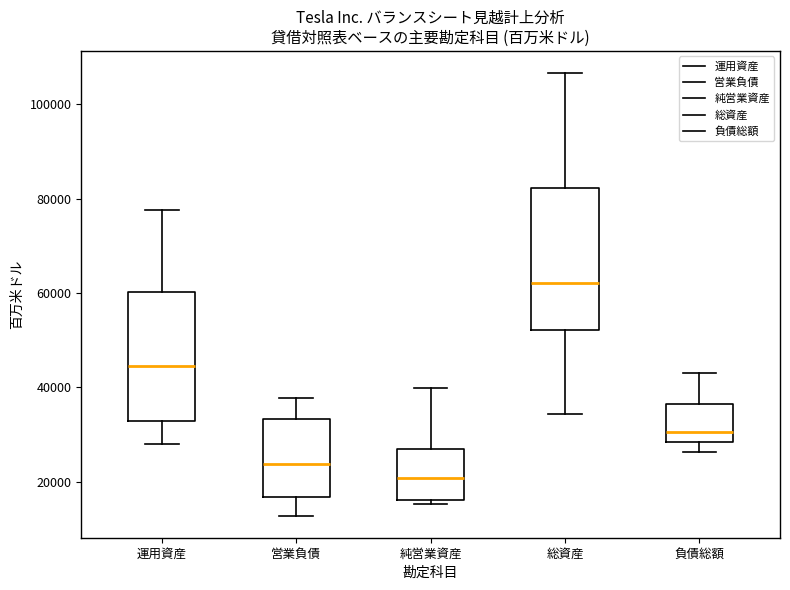

Reading left to right, transcribe this box plot: for each box, give where its median line is, the range the box spans, and where its two whiskers end, as read against the y-axis. The values are not printed on the chart, so give them approximately, as read against the axis.

運用資産: median 44000, box 32000 to 60000, whiskers 28000 to 78000
営業負債: median 24000, box 16000 to 34000, whiskers 12000 to 38000
純営業資産: median 20000, box 16000 to 26000, whiskers 16000 (just below the box's lower edge) to 40000
総資産: median 62000, box 52000 to 82000, whiskers 34000 to 106000
負債総額: median 30000, box 28000 to 36000, whiskers 26000 to 44000